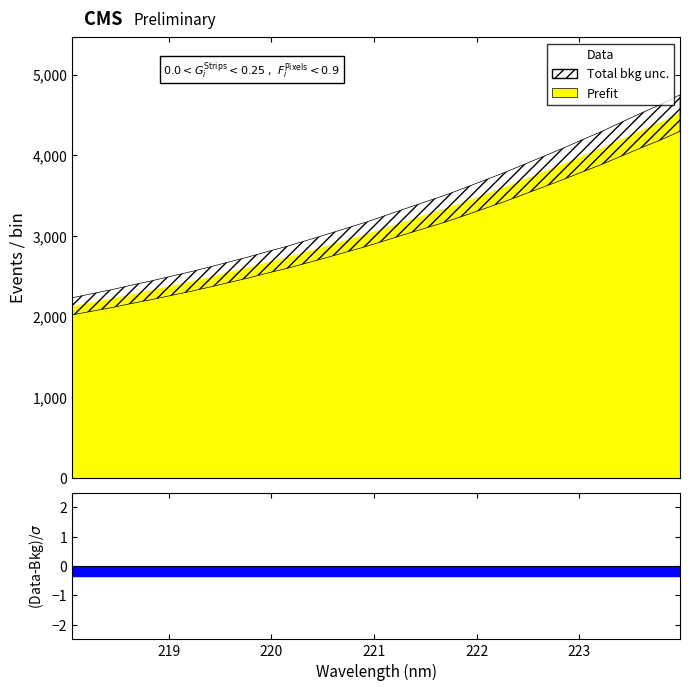

How many data points does each series have?

32